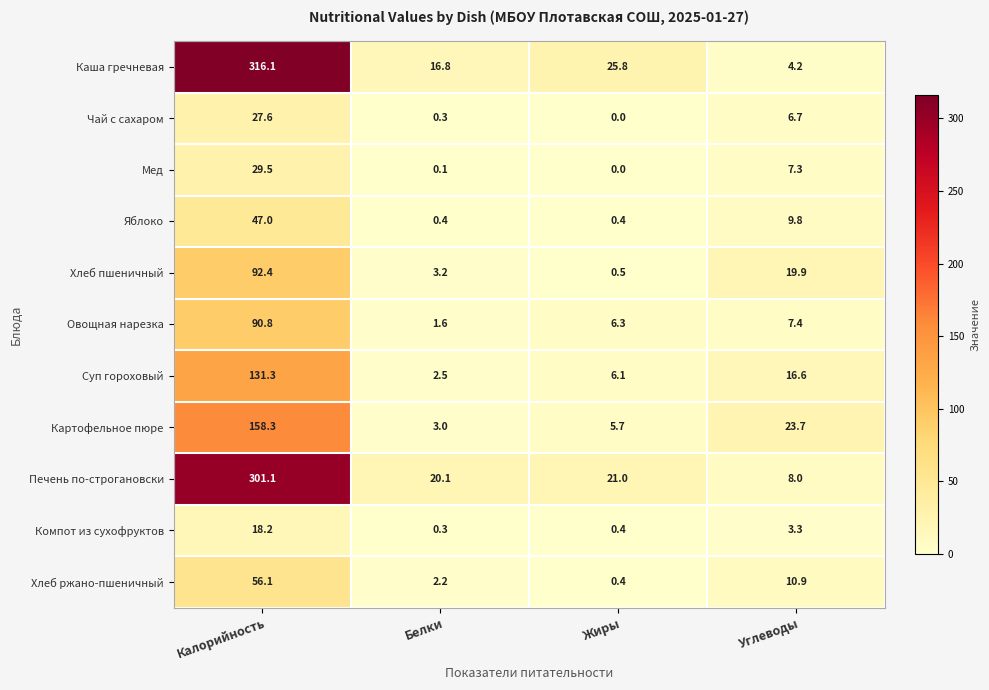

At how many categories does at least one series exceed 99?

1